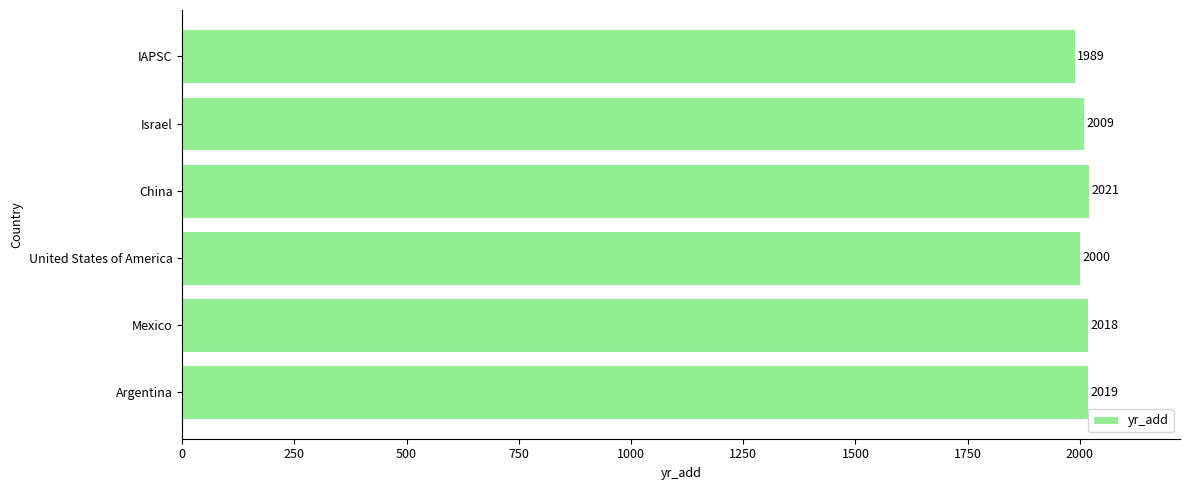

Rank the categories by value from highest to lowest.

China, Argentina, Mexico, Israel, United States of America, IAPSC